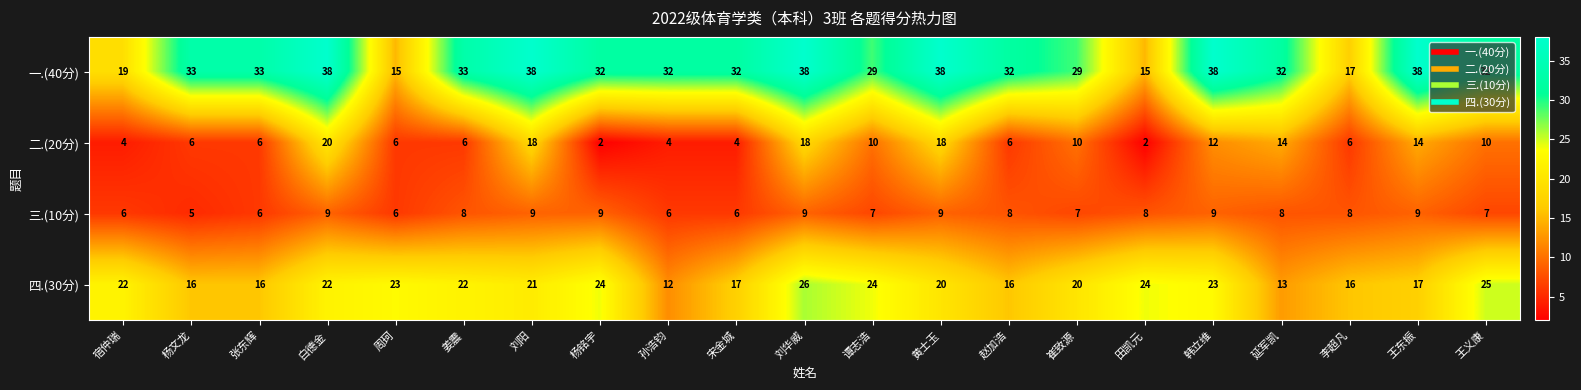

What is the spread (max minus min) of values at 田凯元?

22